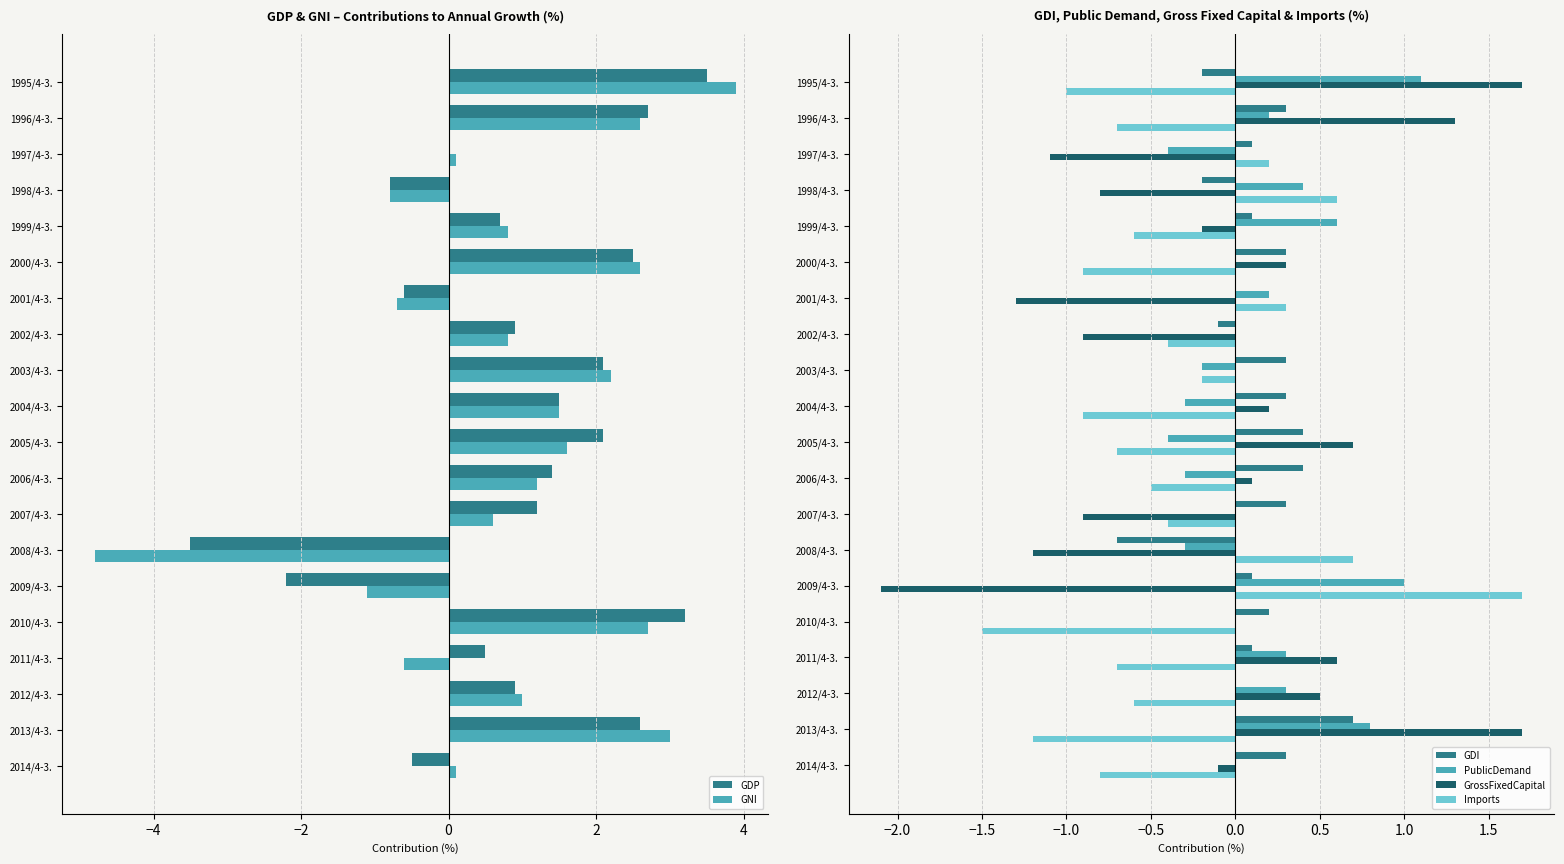

True or false: GrossFixedCapital has a value of -1.2 at 2002/4-3..

False